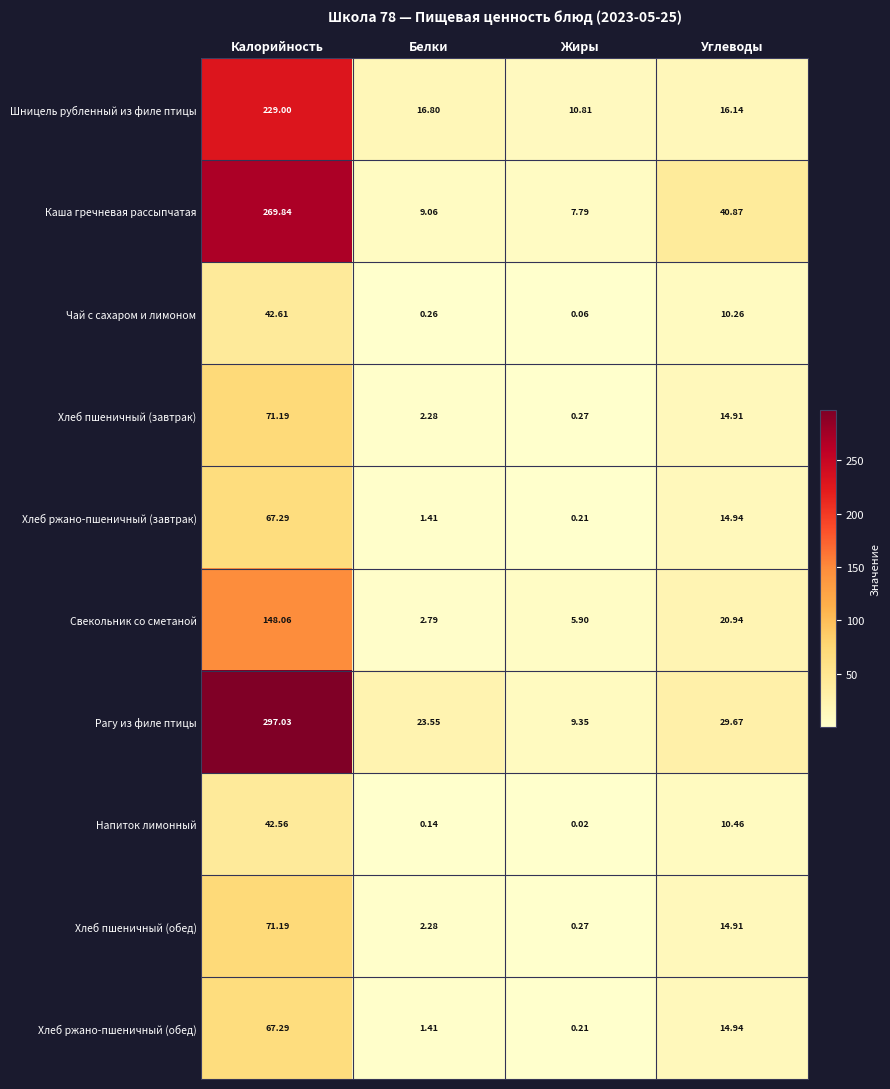

Which category has the highest value across all series?

Калорийность